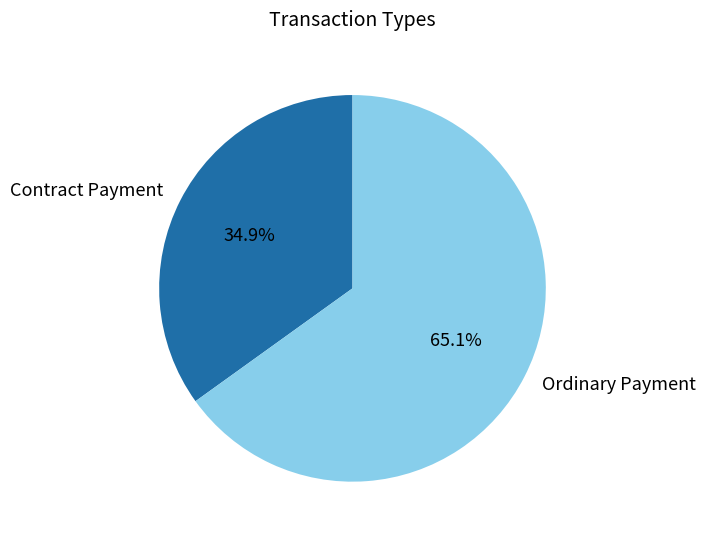

Is the sum of Ordinary Payment and Contract Payment greater than half?

Yes